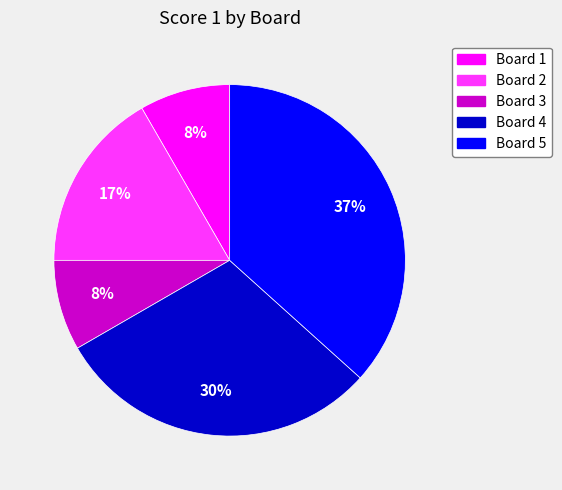

Count the number of slices in the pie.

5